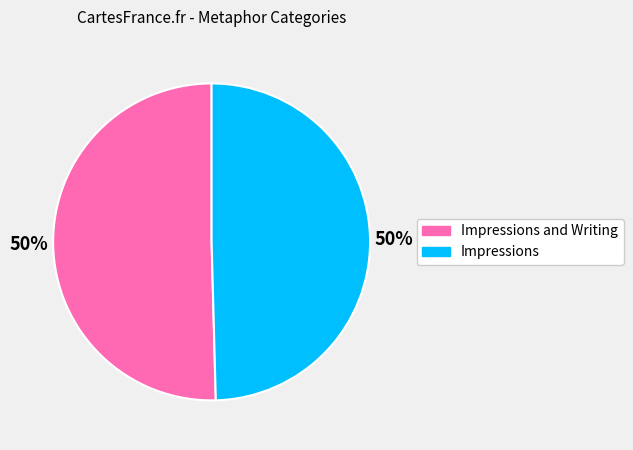

To the nearest percent, what is the combined percentage of Impressions and Impressions and Writing?

100%